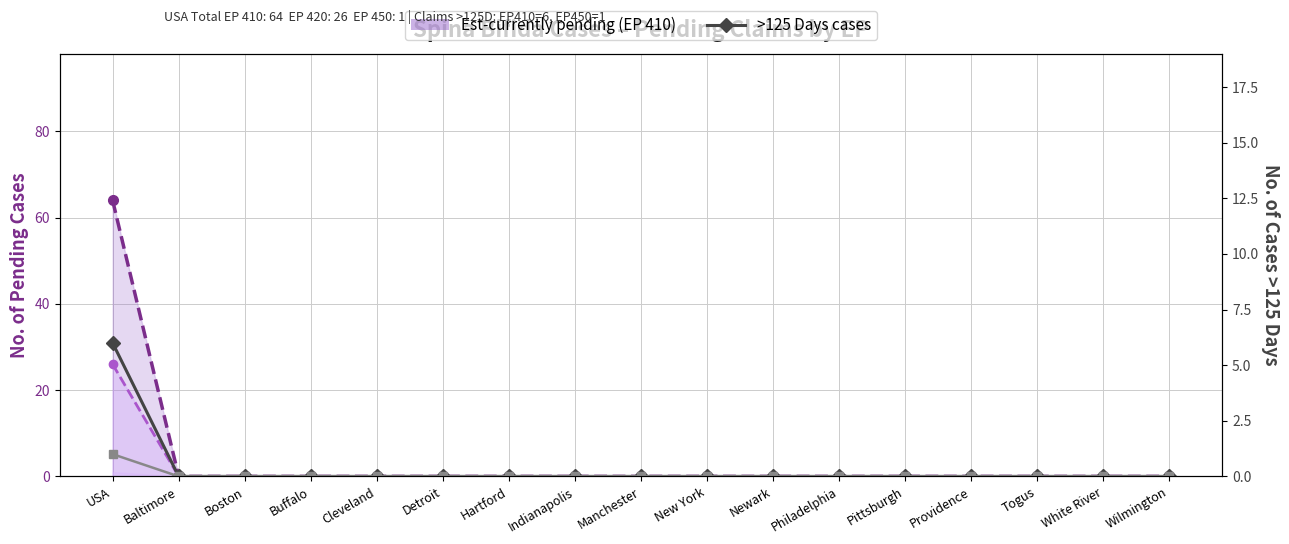

Reading left to right, extract all data points from this chart.

EP 410 Pending line: 64	0	0	0	0	0	0	0	0	0	0	0	0	0	0	0	0
EP 420 Pending line: 26	0	0	0	0	0	0	0	0	0	0	0	0	0	0	0	0
EP 410 >125D: 6	0	0	0	0	0	0	0	0	0	0	0	0	0	0	0	0
EP 450 >125D: 1	0	0	0	0	0	0	0	0	0	0	0	0	0	0	0	0